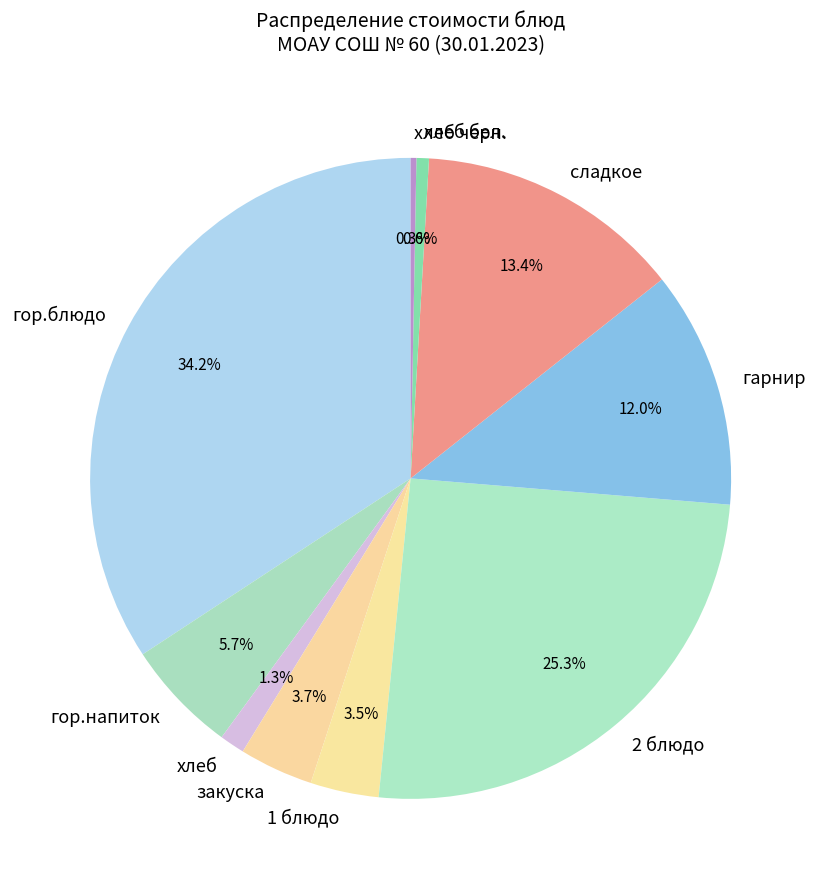

What is the largest slice in the pie chart?

гор.блюдо